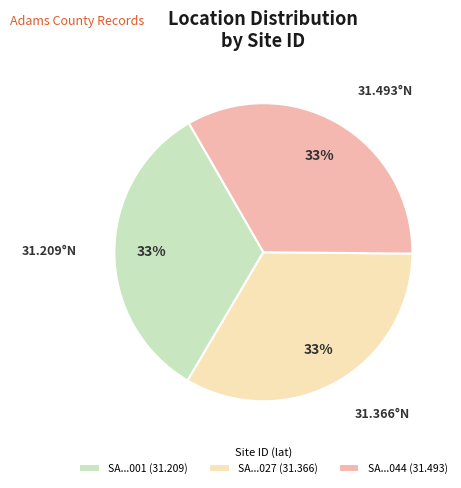

Is there a majority slice in this chart?

No